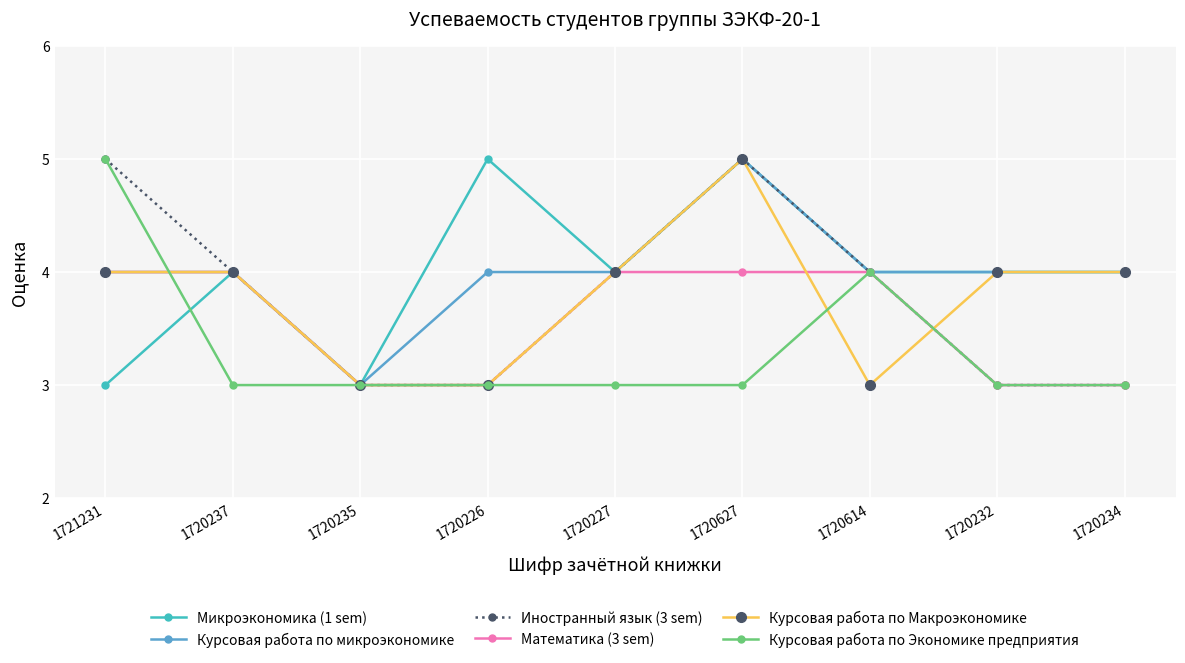

True or false: Математика (3 sem) has more than 2 points higher than both neighbors.

False